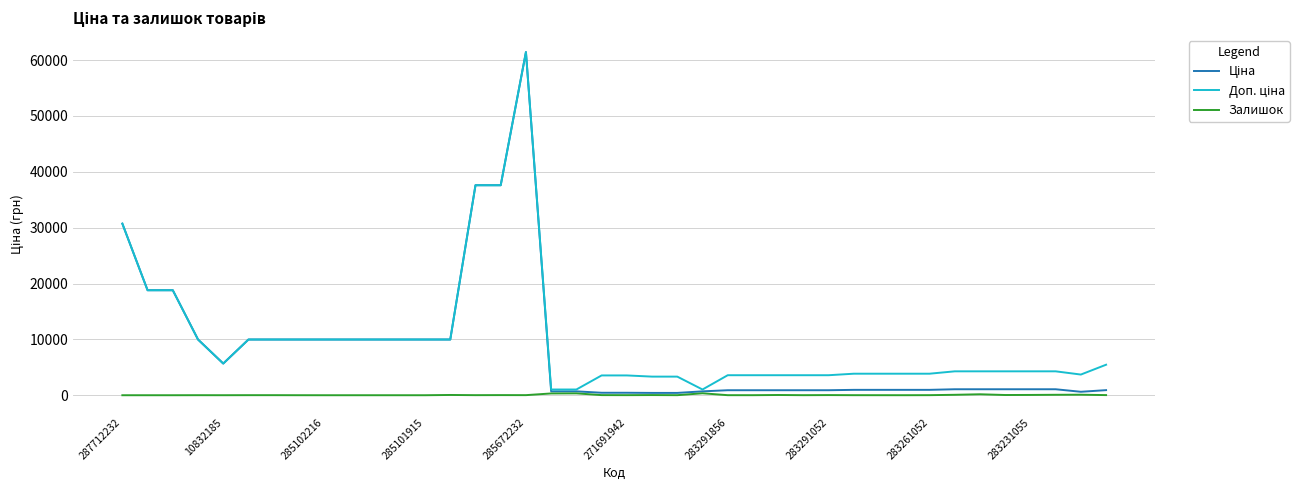

At which category is the sum across all series the highest?

285672232